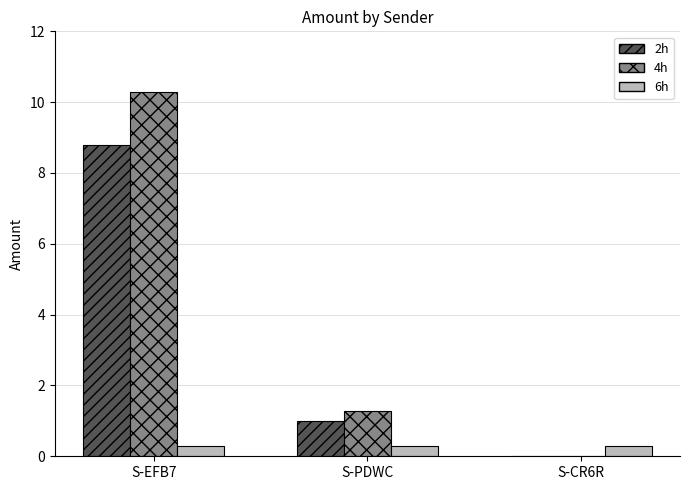

What are all the series names shown in the legend?

2h, 4h, 6h